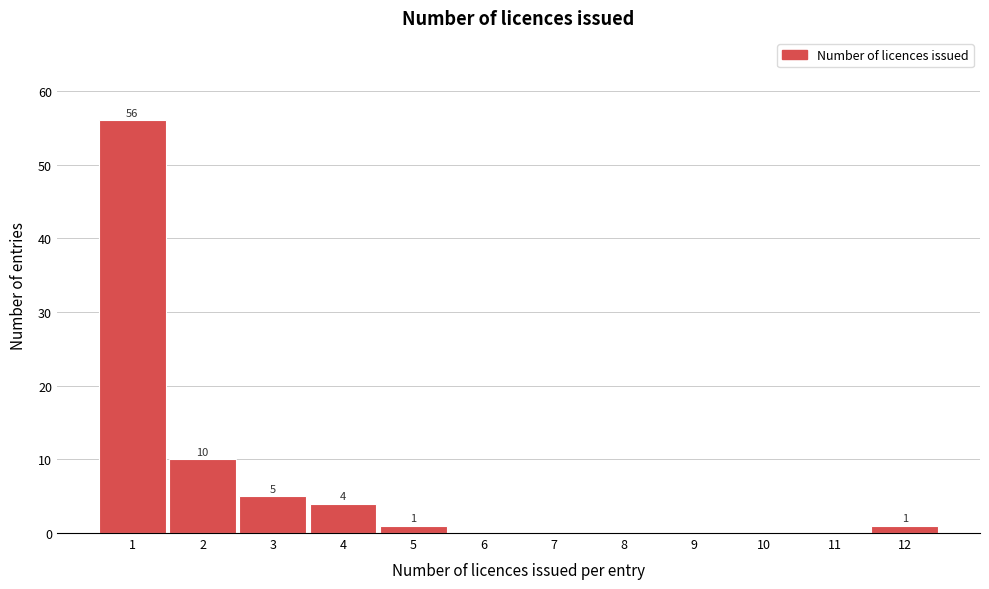

Reading left to right, what are all the values shown in this chart?

1=56	2=10	3=5	4=4	5=1	6=0	7=0	8=0	9=0	10=0	11=0	12=1